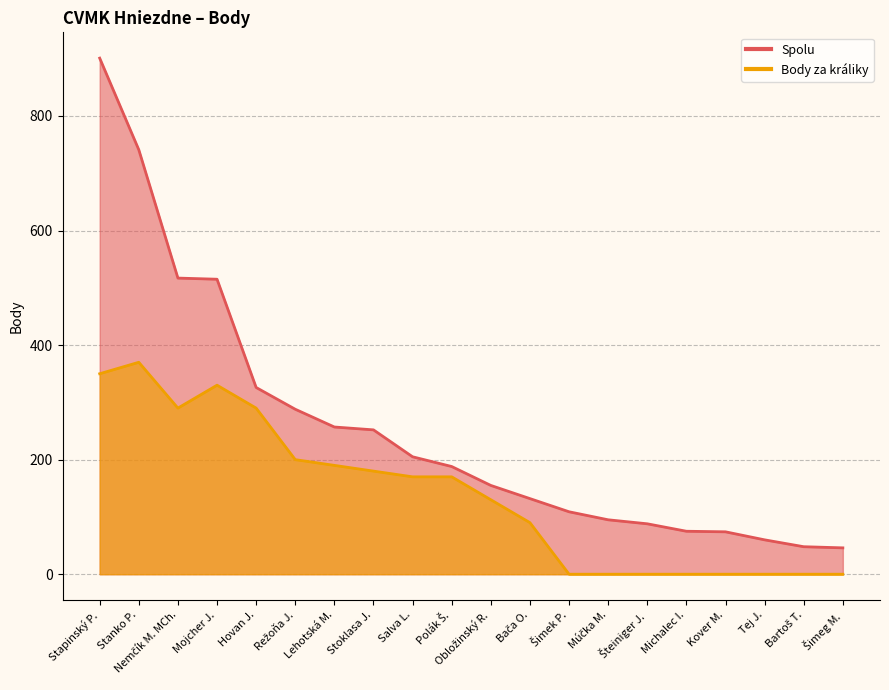

Which series has the widest spread of values?

Spolu